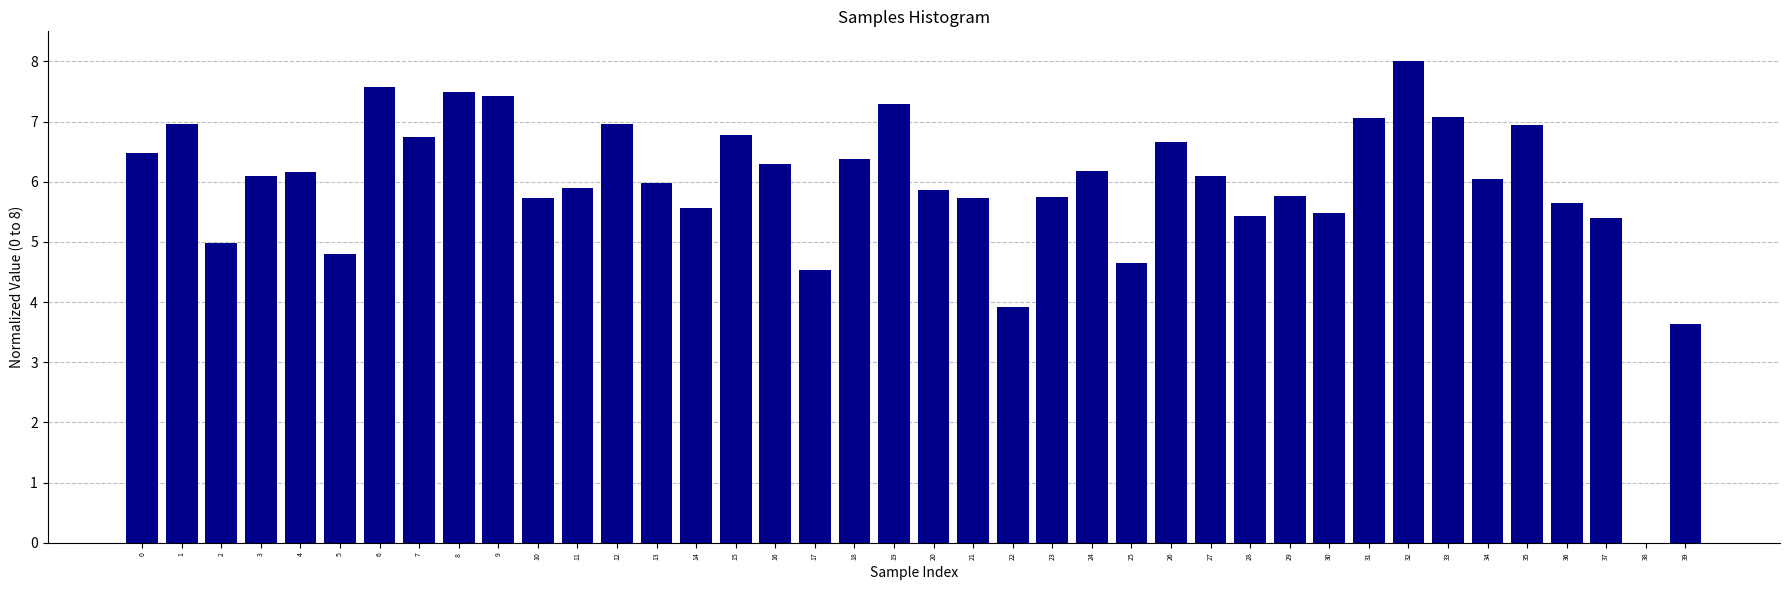

Which category has the highest value across all series?

32